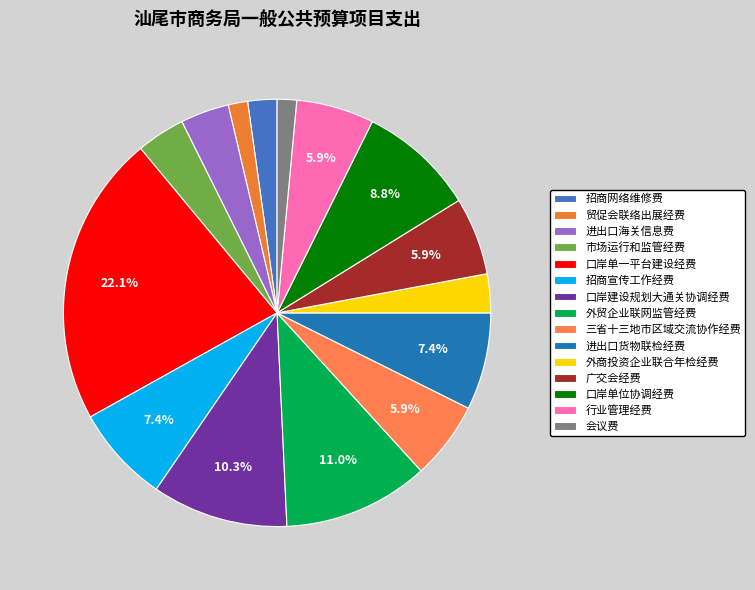

Approximately how many times larger is the value at 三省十三地市区域交流协作经费 compared to 广交会经费?

1.0